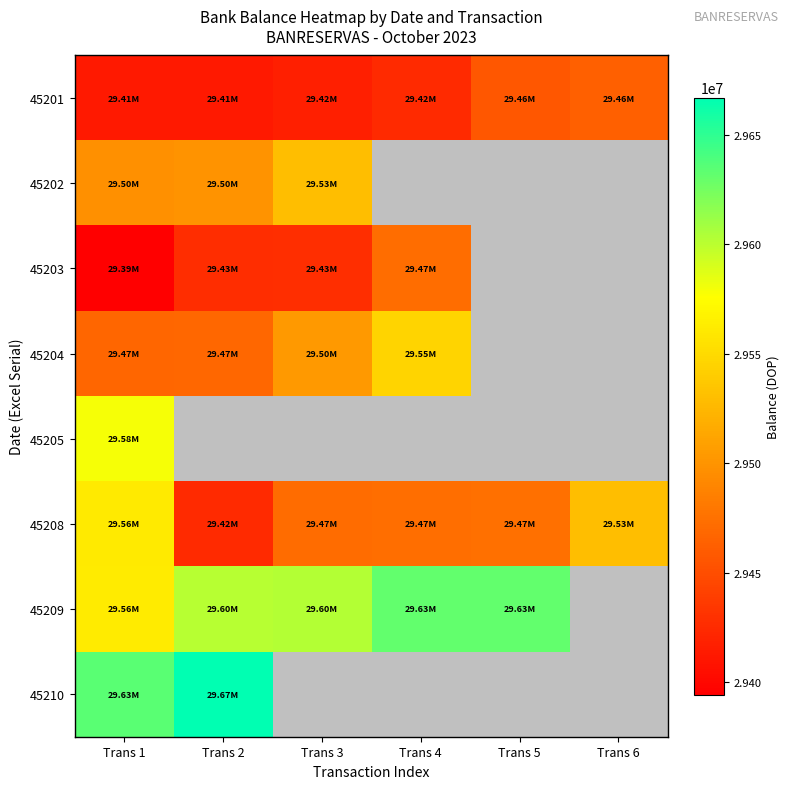

What is the difference between the maximum and minimum values in the 45209 series?

69200.0